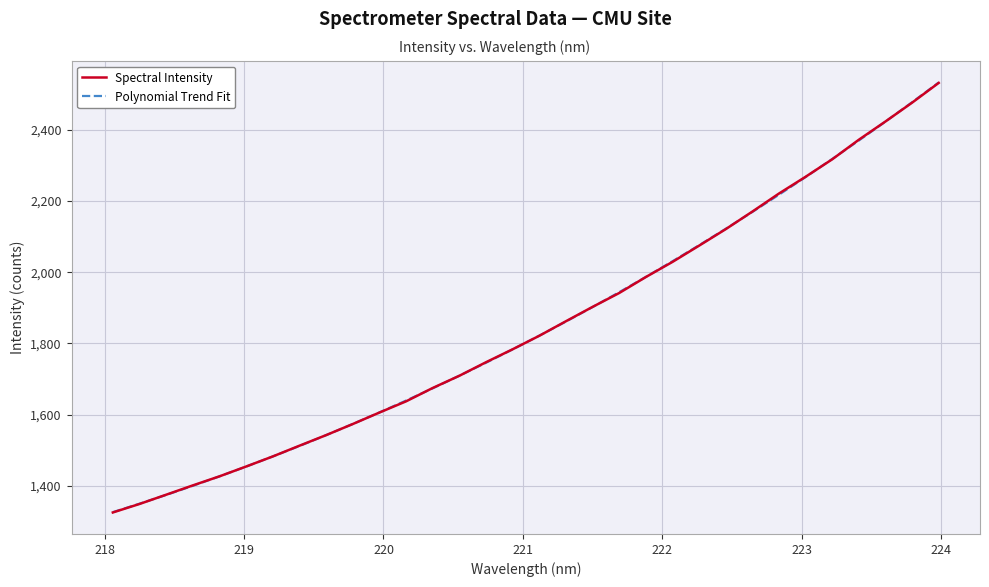

How many series are shown in this chart?

2